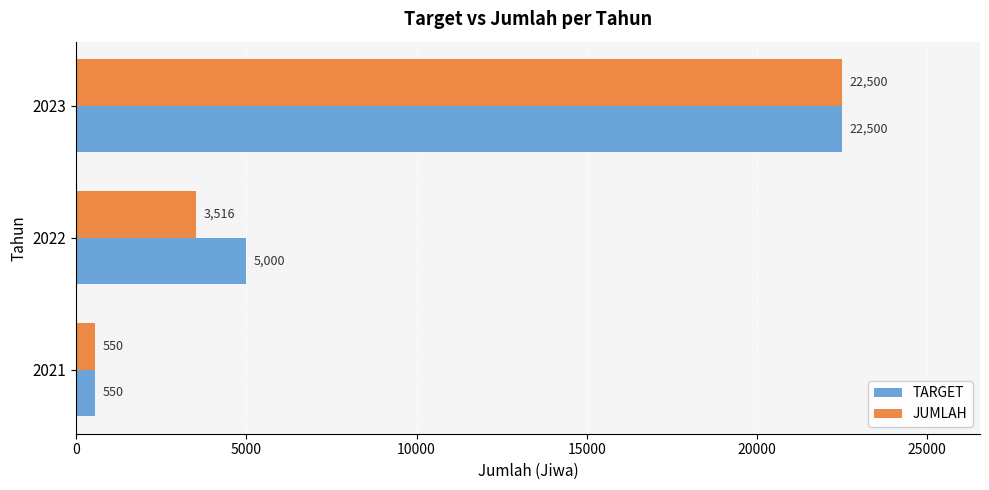

Which category has the highest value across all series?

2023